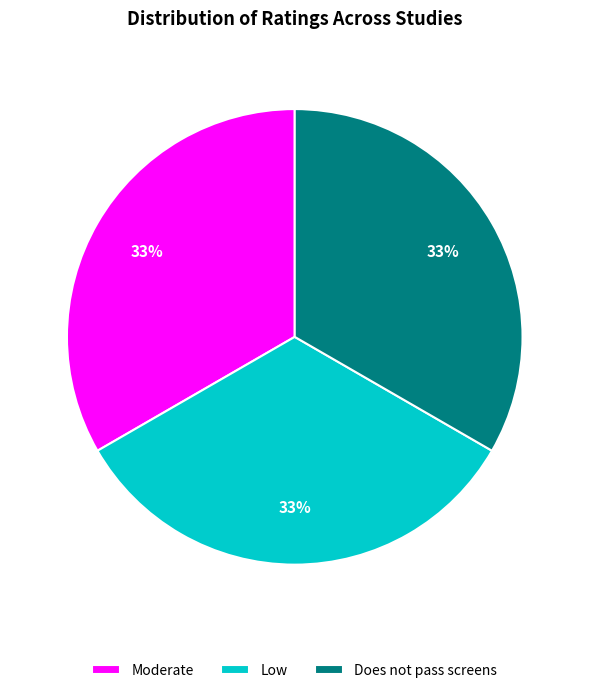

To the nearest percent, what percentage of the pie is Moderate?

33%